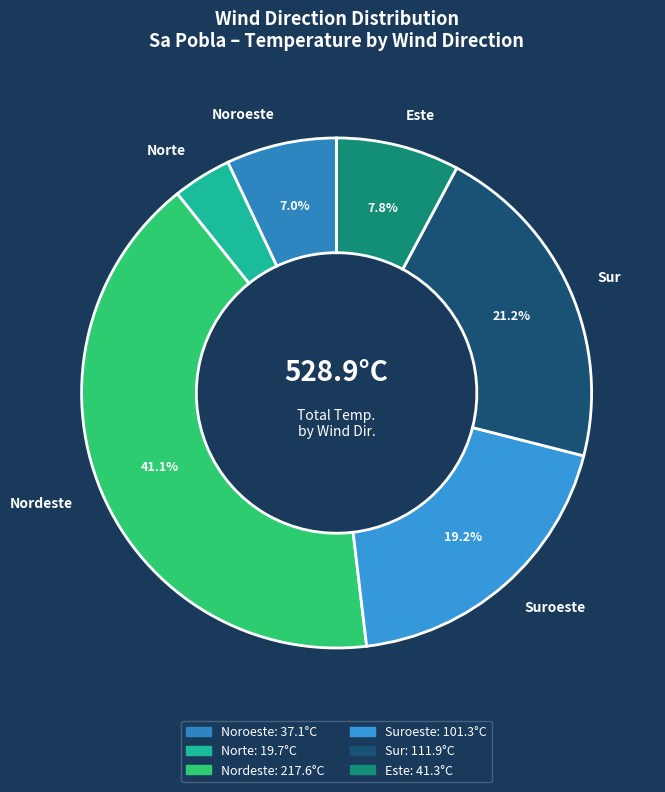

Rank the categories by value from lowest to highest.

Norte, Noroeste, Este, Suroeste, Sur, Nordeste